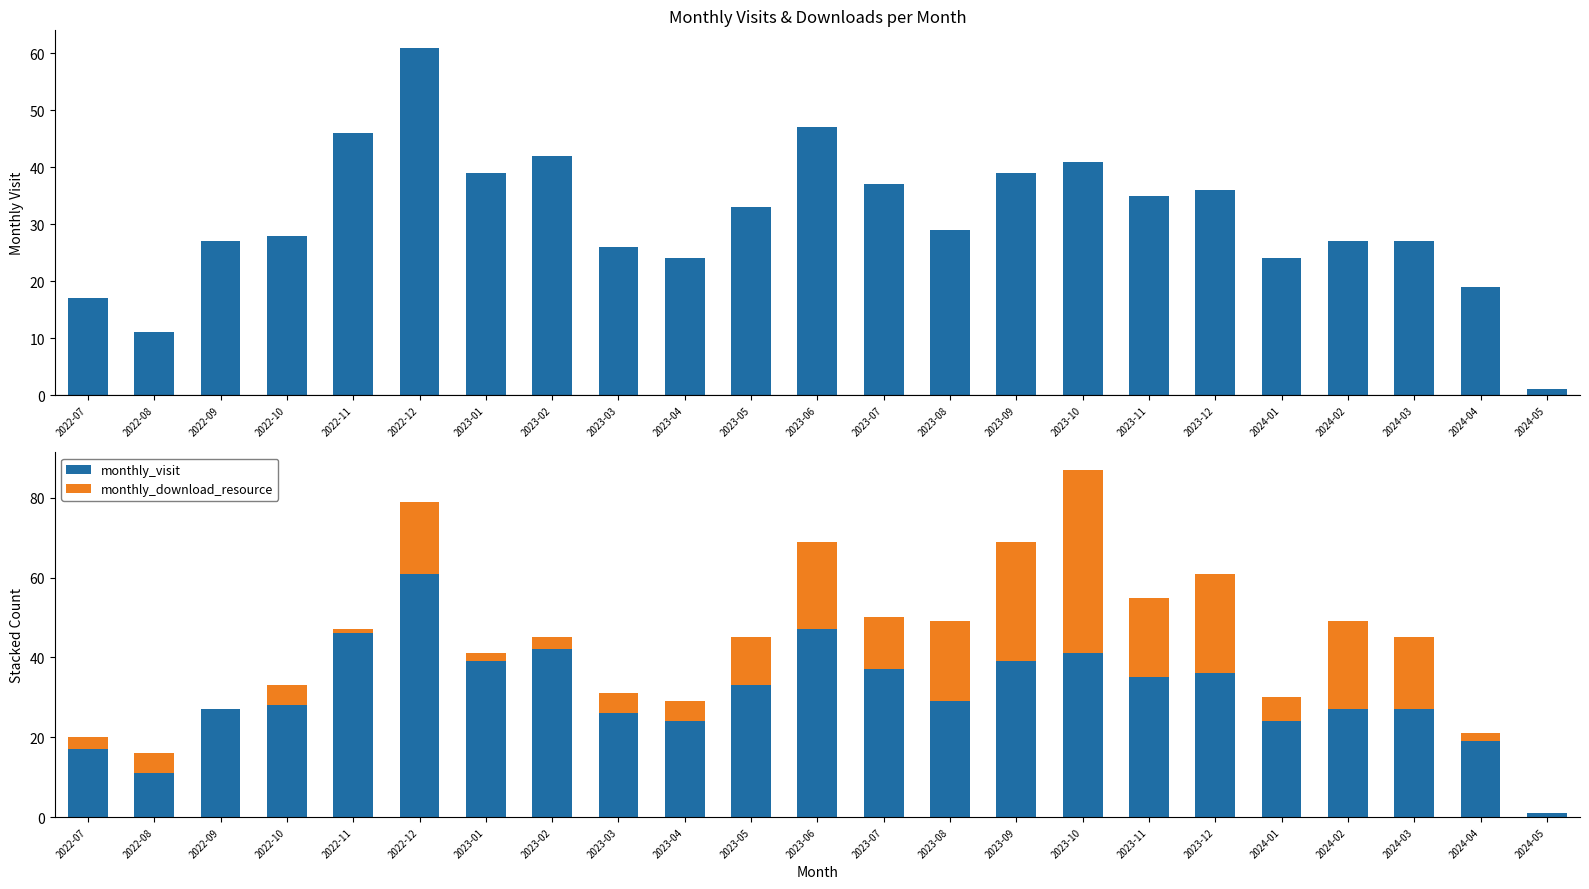

List the series in order of their overall mean, lowest first.

monthly_download_resource, monthly_visit